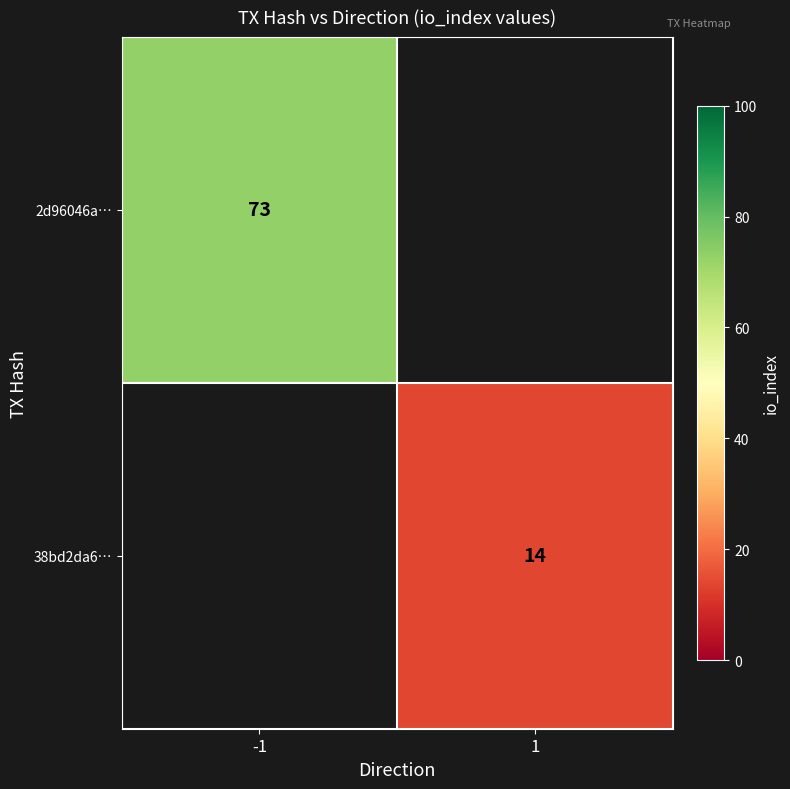

Is it true that 38bd2da6… equals 14 at 1?

True